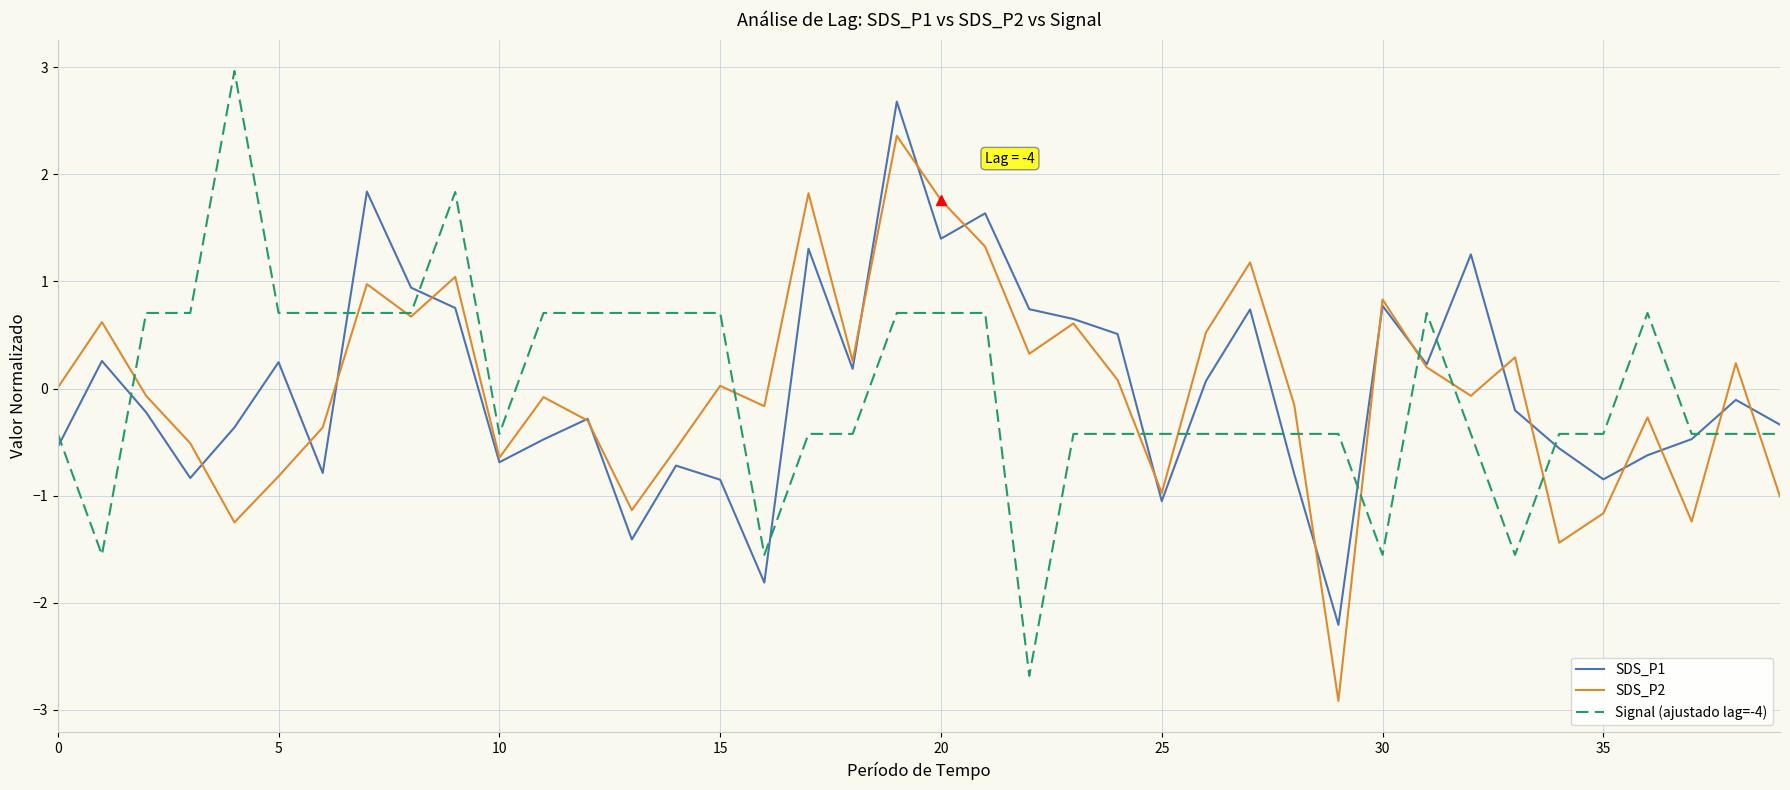

What is the lowest value of the Signal (ajustado lag=-4) series?

-2.7